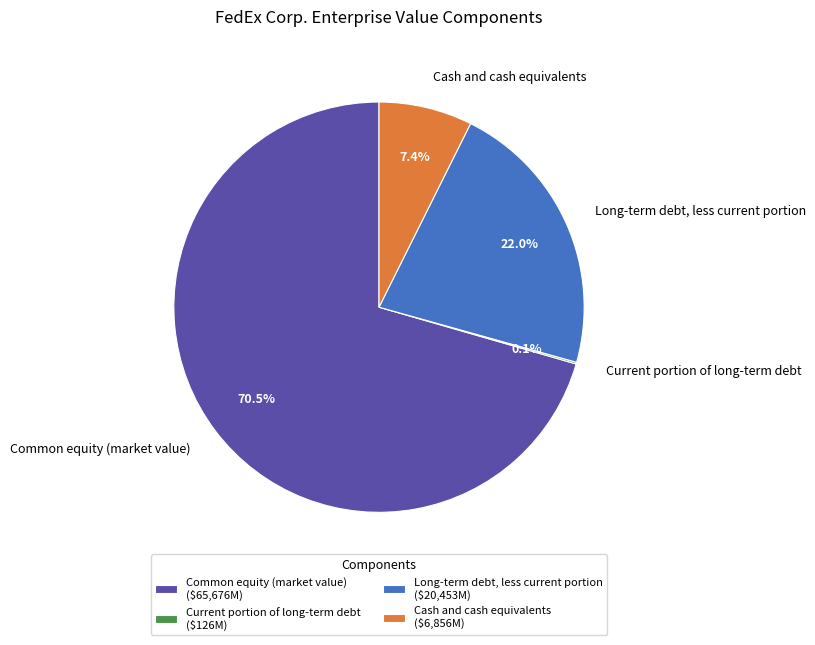

Is there a majority slice in this chart?

Yes